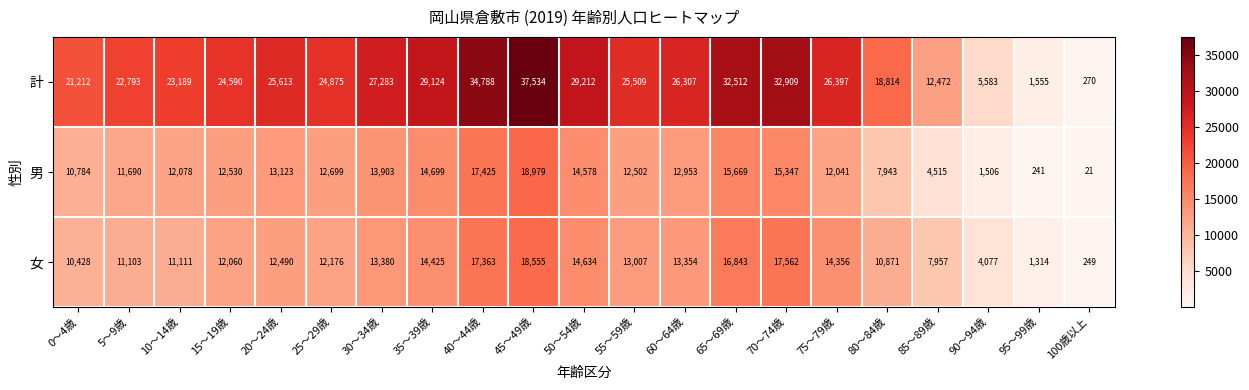

Which series has the widest spread of values?

計